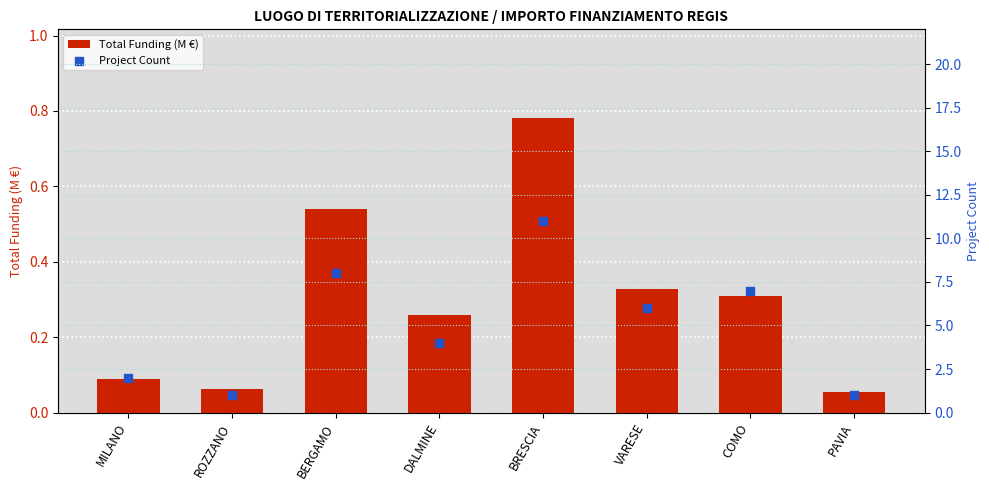

At which category is the sum across all series the highest?

BRESCIA